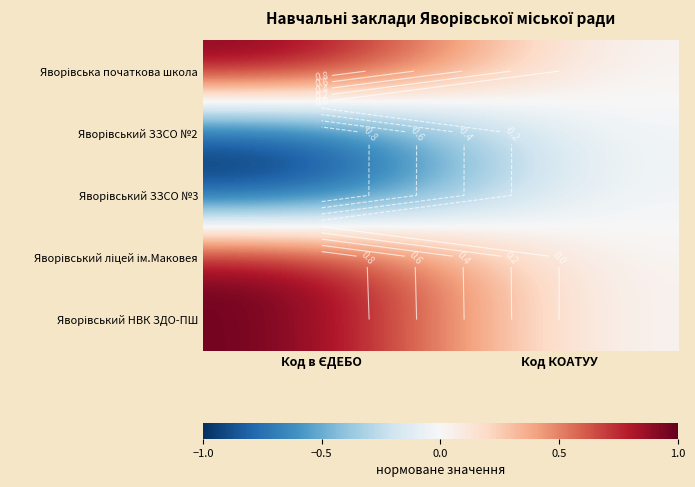

Which series has the largest total across all categories?

Яворівський НВК ЗДО-ПШ